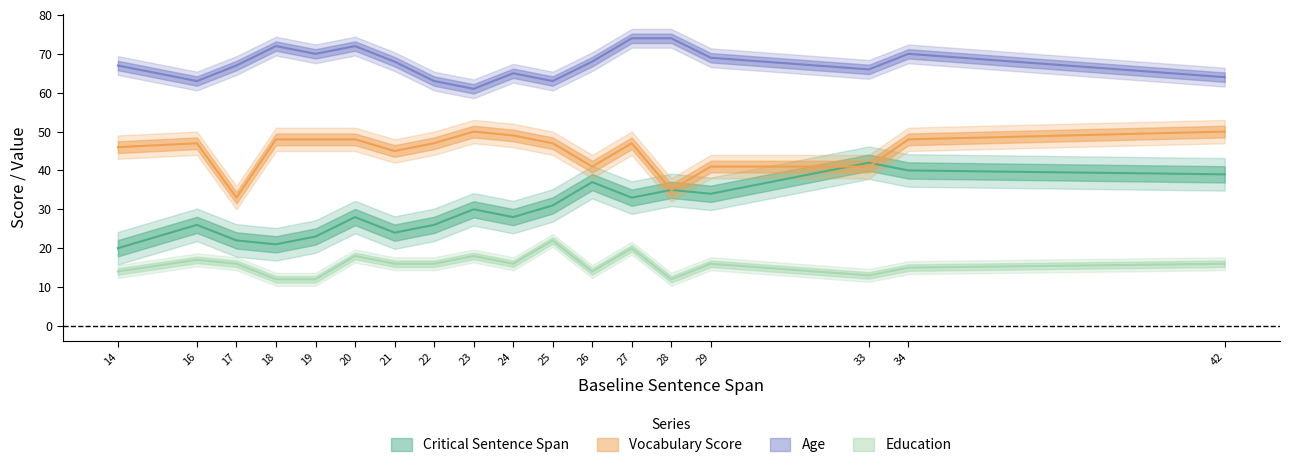

How many lines are shown in the chart?

4